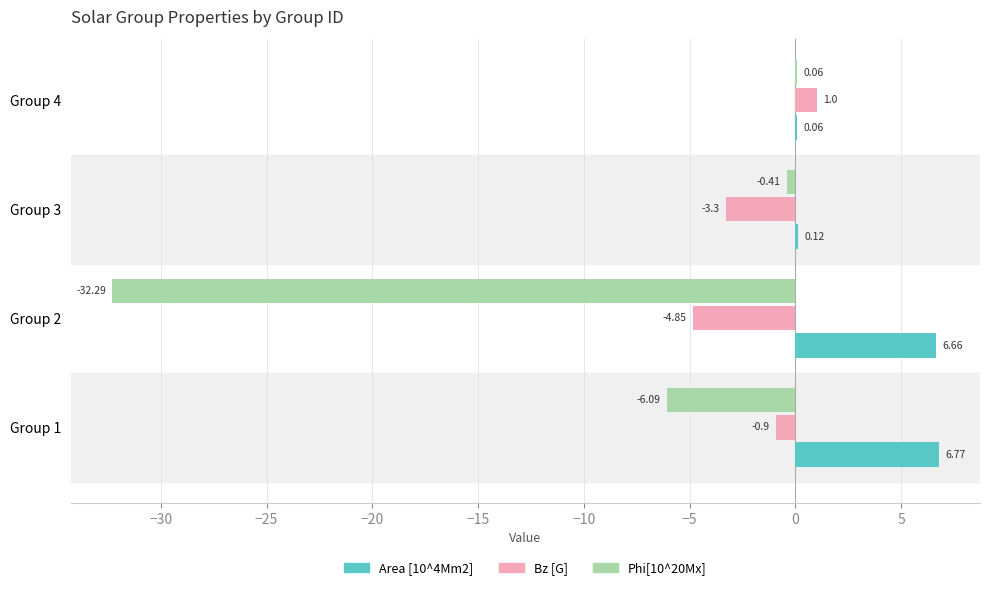

Between Group 1 and Group 3, which series saw the biggest shift?

Area [10^4Mm2]